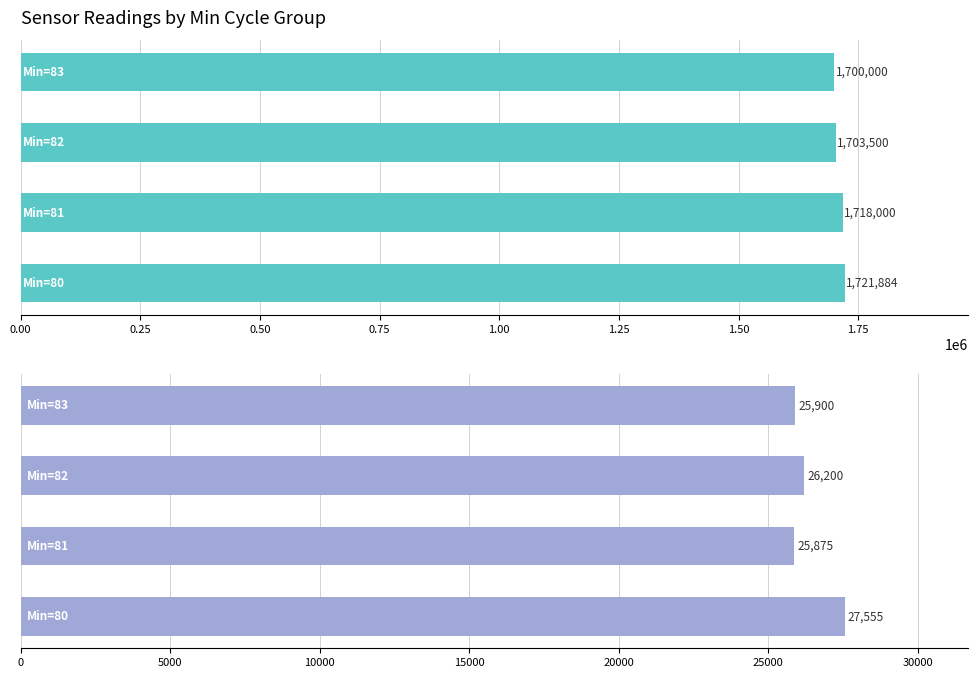

What is the average value of the Samples series?

1710846